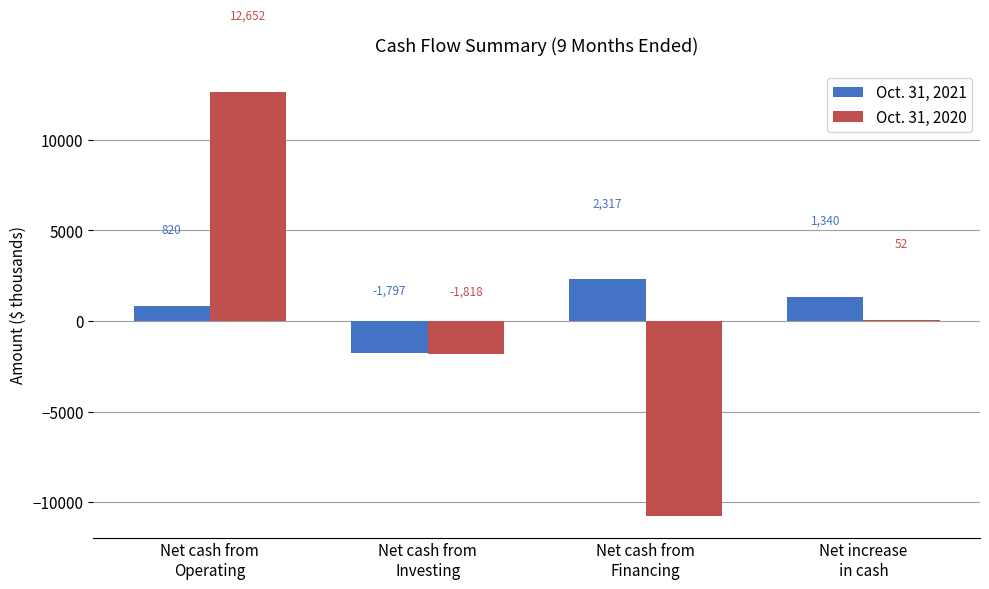

What is the maximum value shown in the chart?

12652